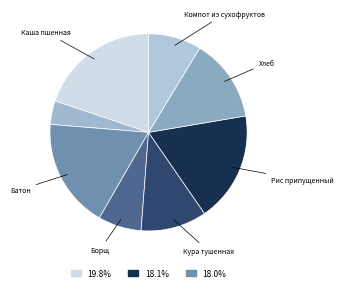

What is the largest slice in the pie chart?

Каша пшенная